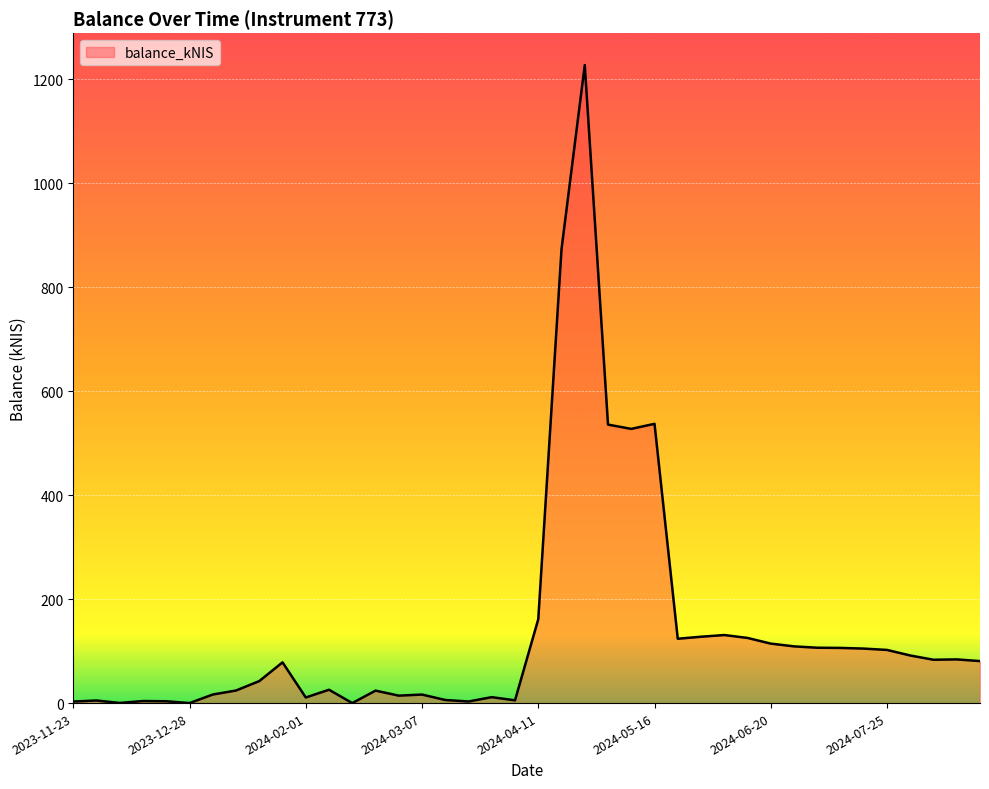

What is the difference between the maximum and minimum values?

1227.5